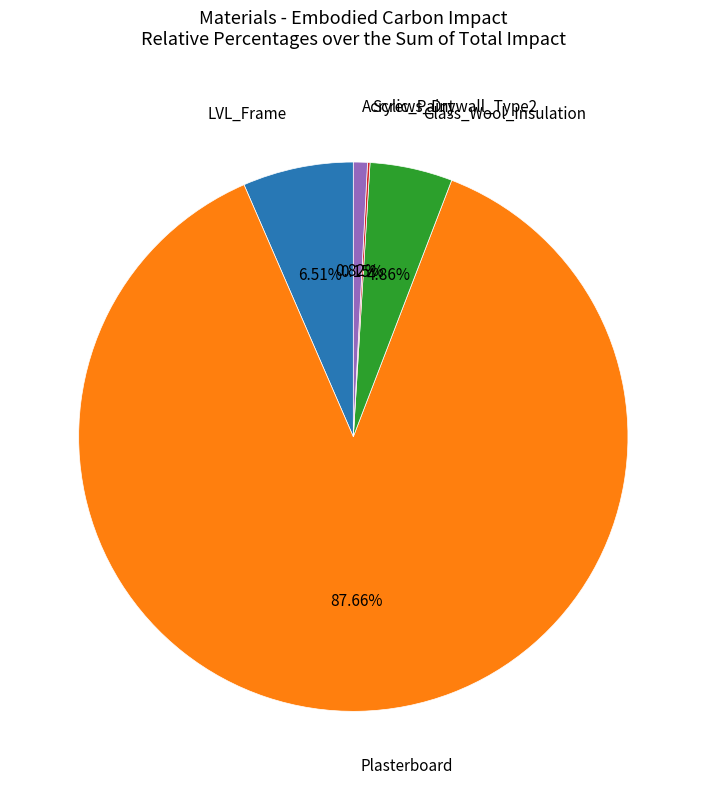

To the nearest percent, what is the average slice percentage?

20%